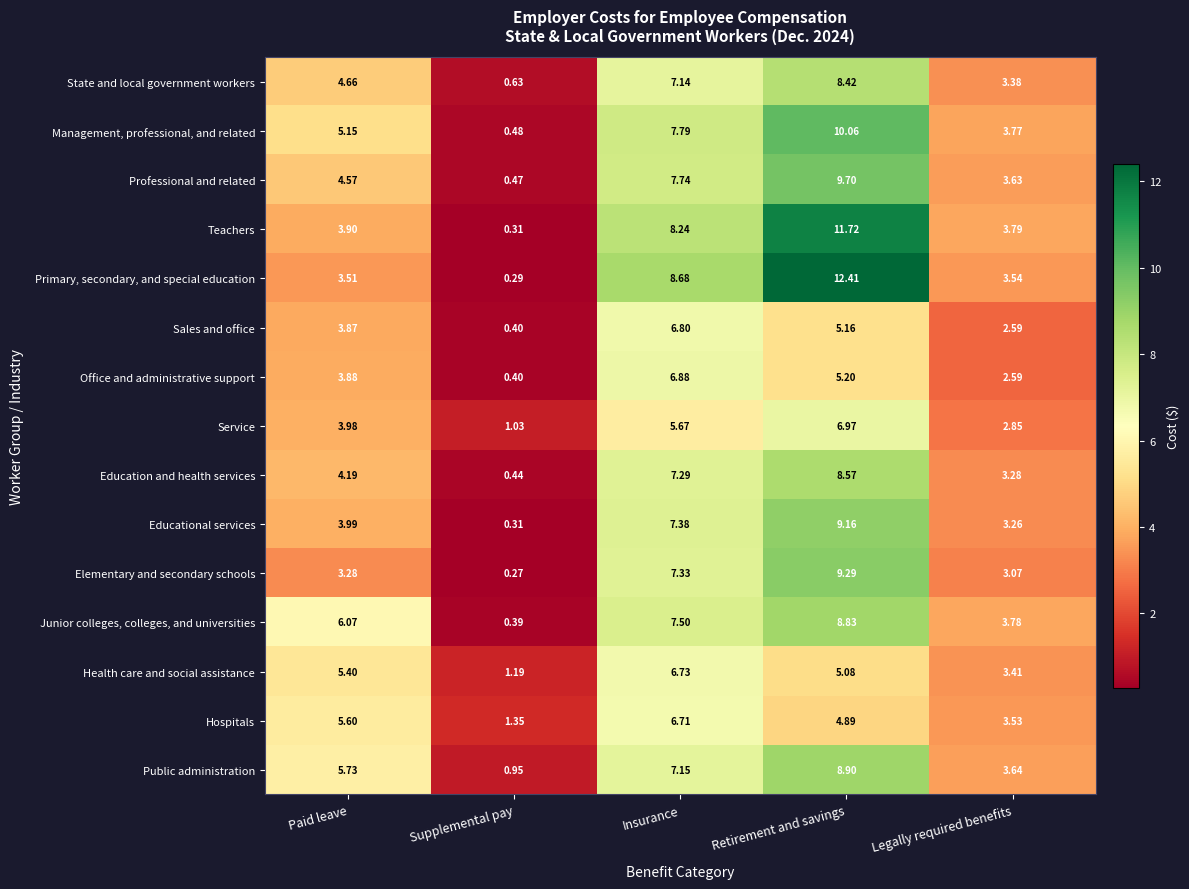

Which category has the lowest value in the Teachers series?

Supplemental pay